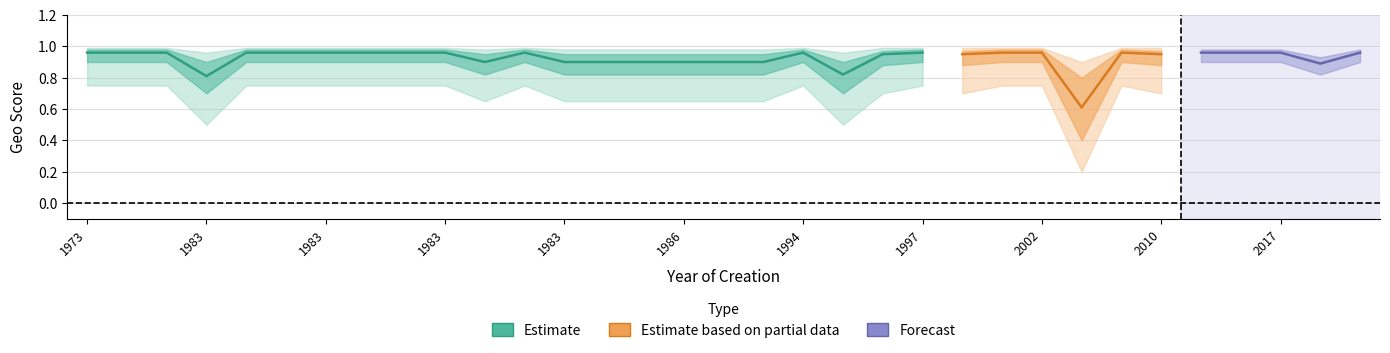

True or false: avg_geo_score and upper1 cross at least once.

False